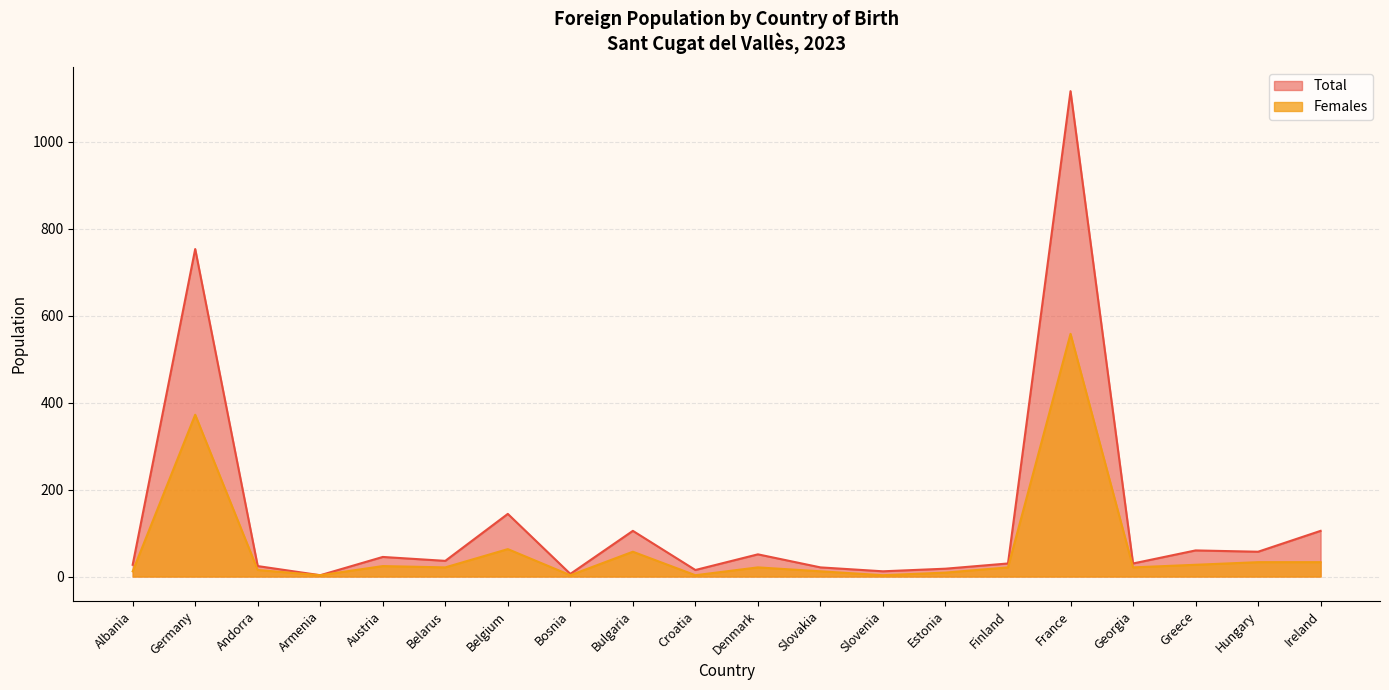

Does the chart have visible grid lines?

Yes